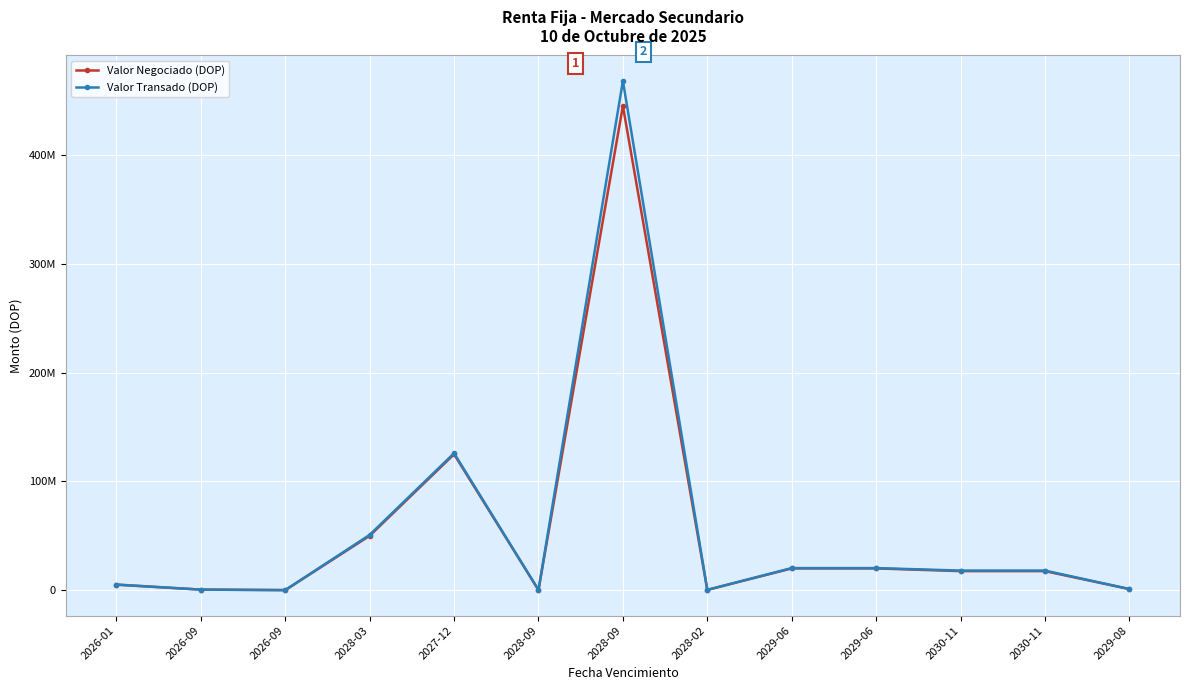

Is this an area chart (filled region under the line)?

No